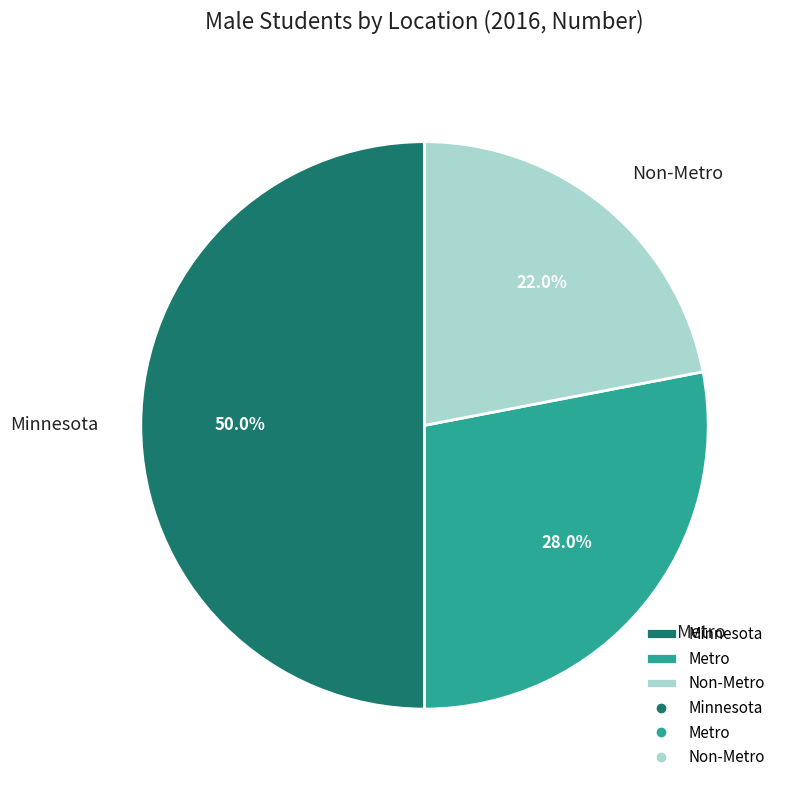

What is the smallest slice in the pie chart?

Non-Metro